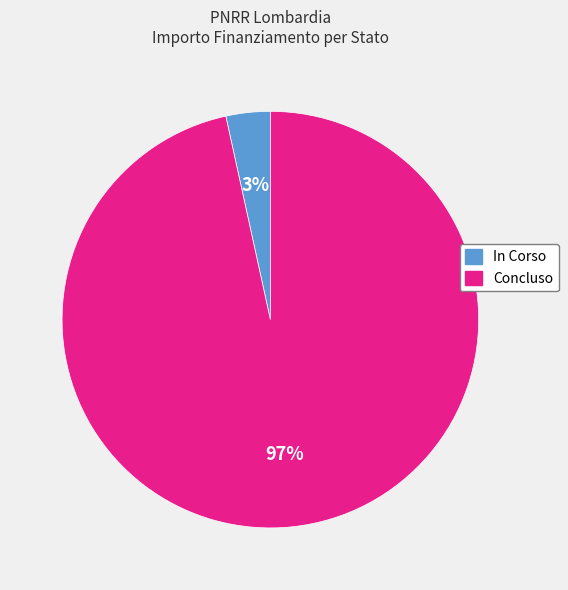

The In Corso slice represents 17% of the pie. True or false?

False